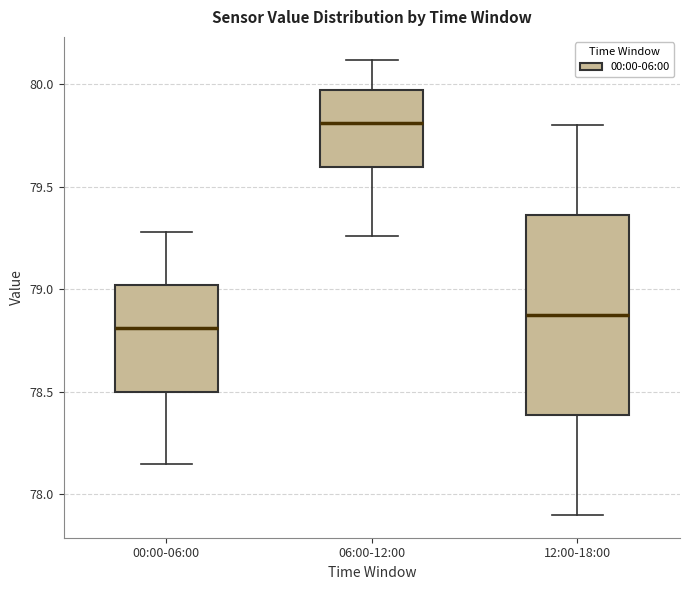

Reading left to right, read every box against the y-axis: the position of its median line, the range the box covers, and the ends of its whiskers. The values are not printed on the chart, so give them approximately, as read against the axis.

00:00-06:00: median 78.80, box 78.50 to 79.00, whiskers 78.15 to 79.30
06:00-12:00: median 79.80, box 79.60 to 79.95, whiskers 79.25 to 80.10
12:00-18:00: median 78.90, box 78.40 to 79.35, whiskers 77.90 to 79.80